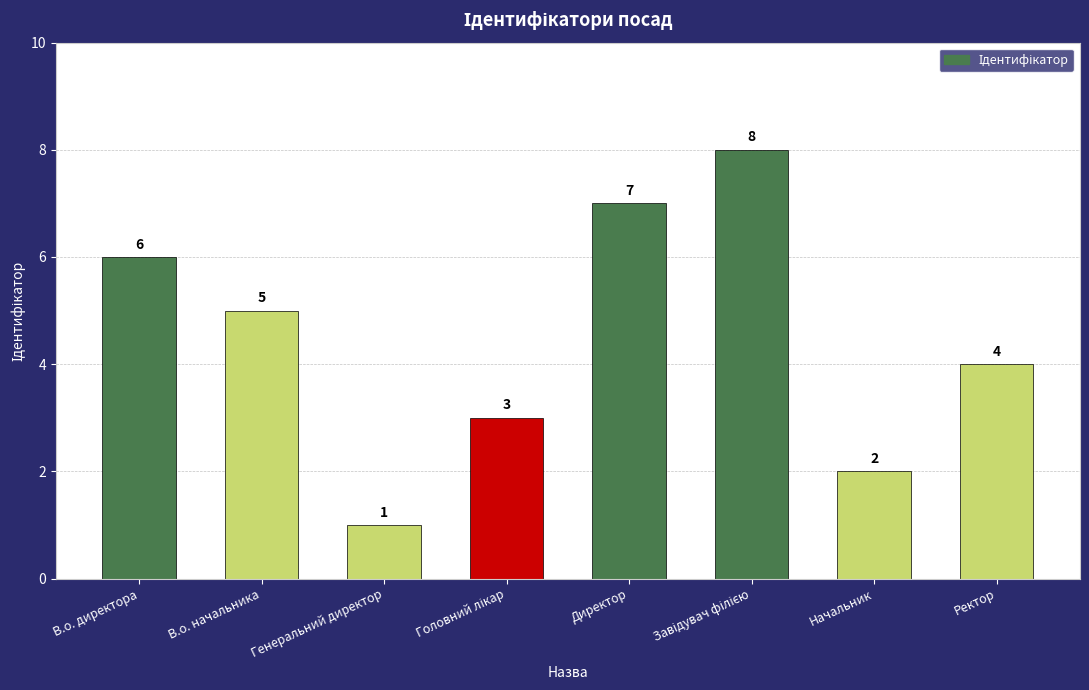

What is the sum of all values?

36